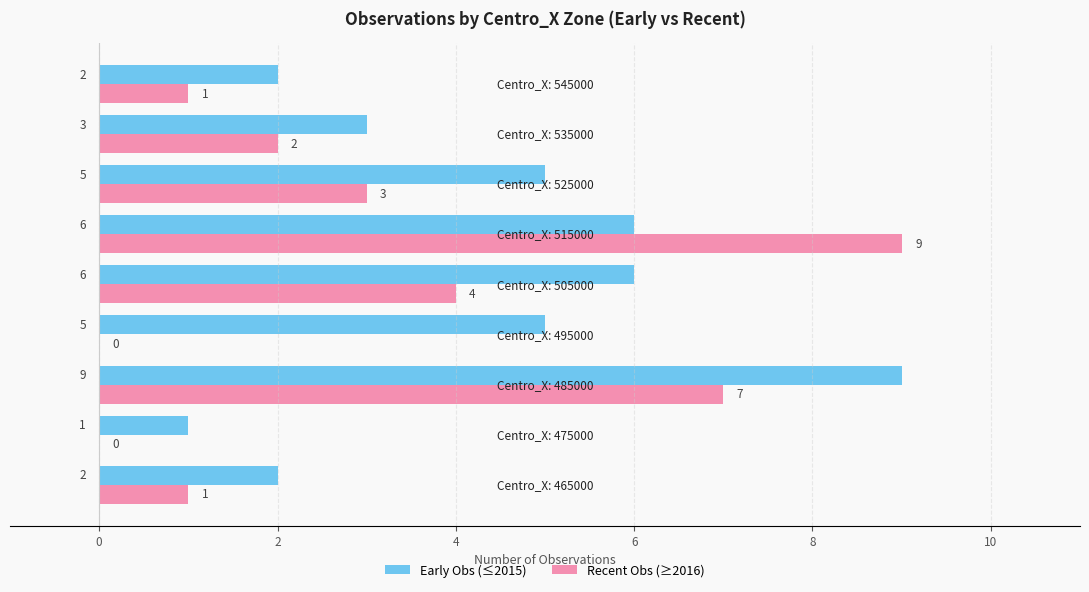

What is the sum of all Early Obs (≤2015) values?

39